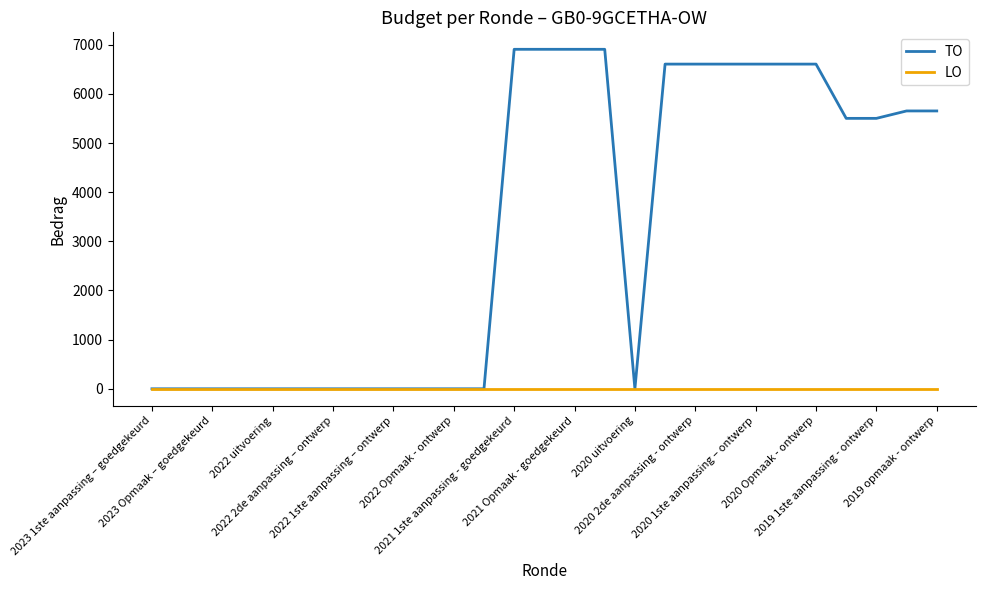

What are all the series names shown in the legend?

TO, LO